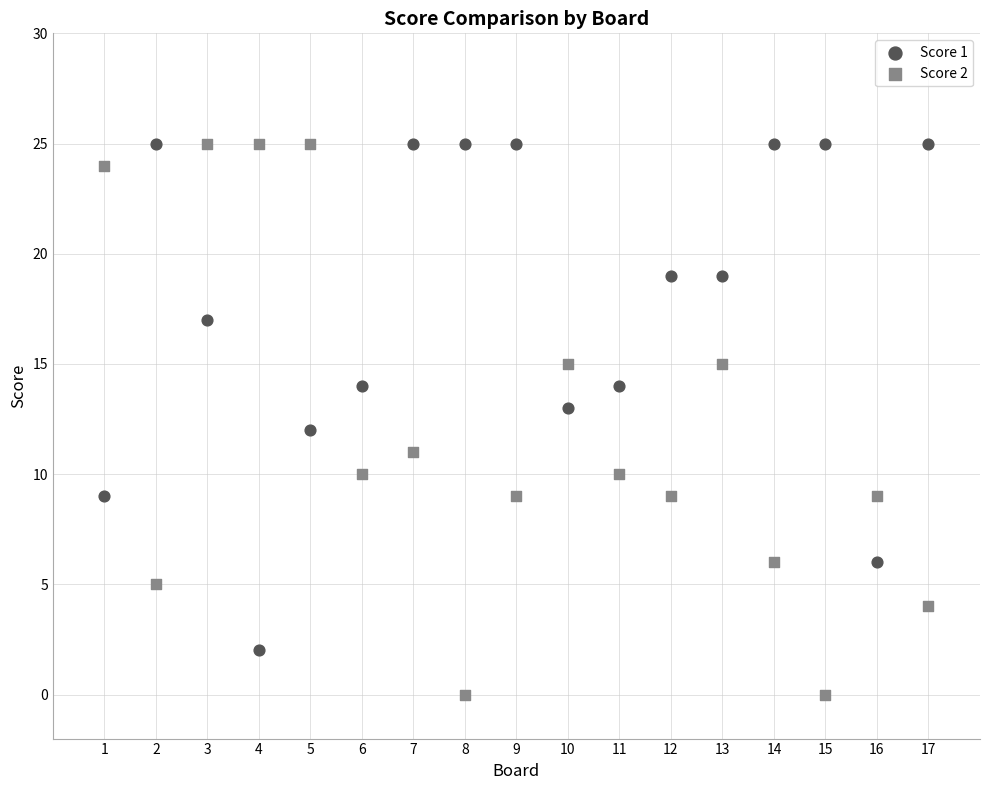

Which series has the widest spread of Y values?

Score 2